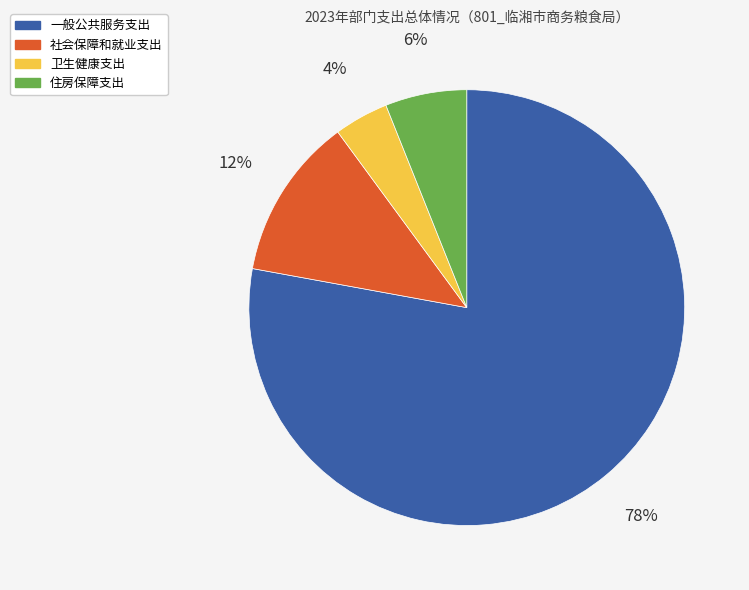

Rank the categories by value from lowest to highest.

卫生健康支出, 住房保障支出, 社会保障和就业支出, 一般公共服务支出